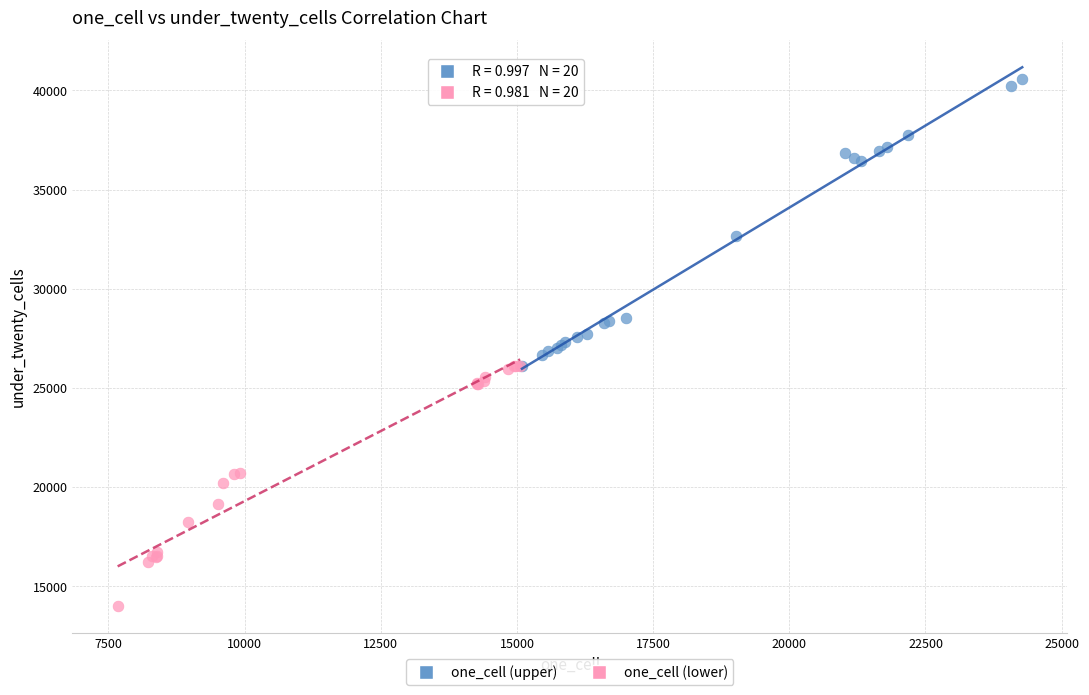

Which series has the widest spread of Y values?

one_cell (upper)